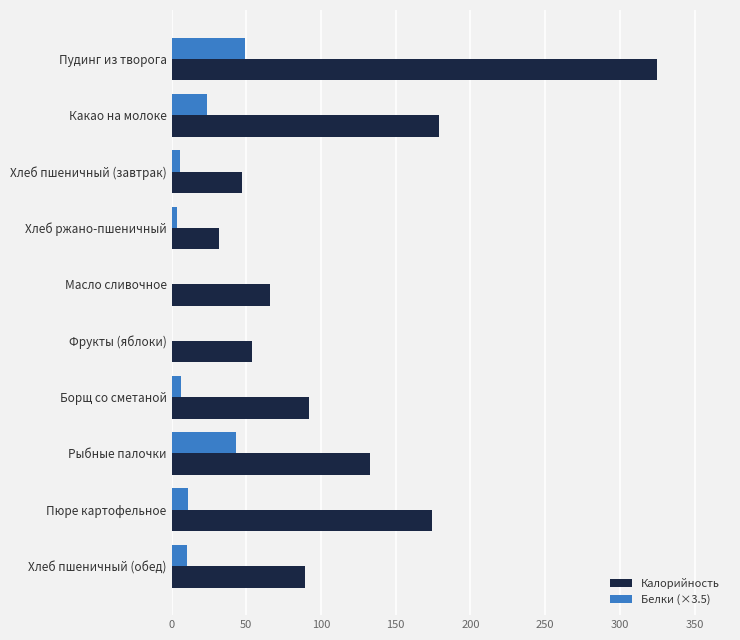

At which category does the chart reach its peak across all series?

Пудинг из творога